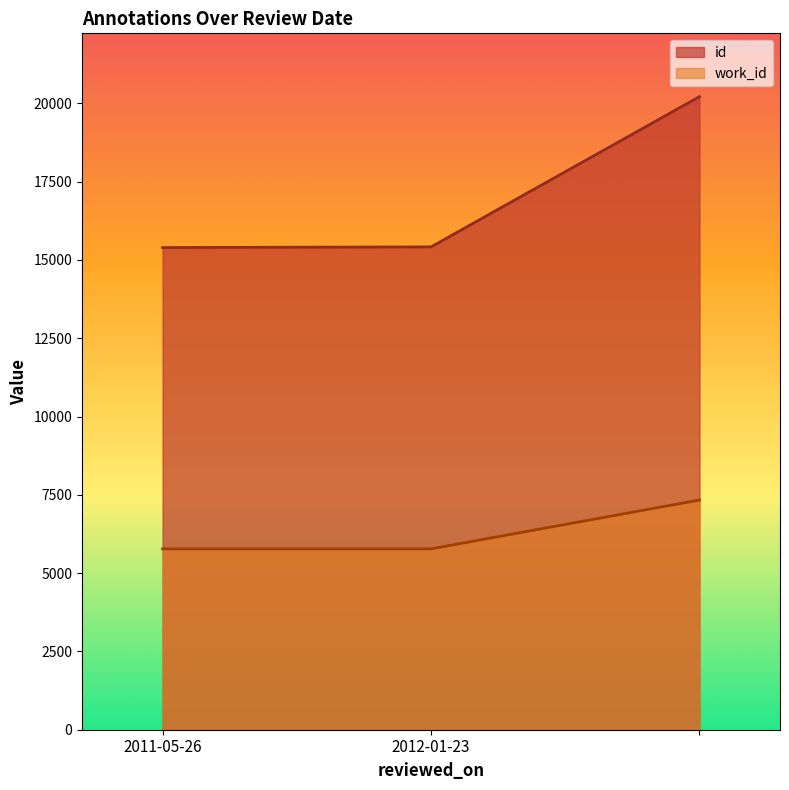

The id series shows 6295 at 2011-05-26. True or false?

False